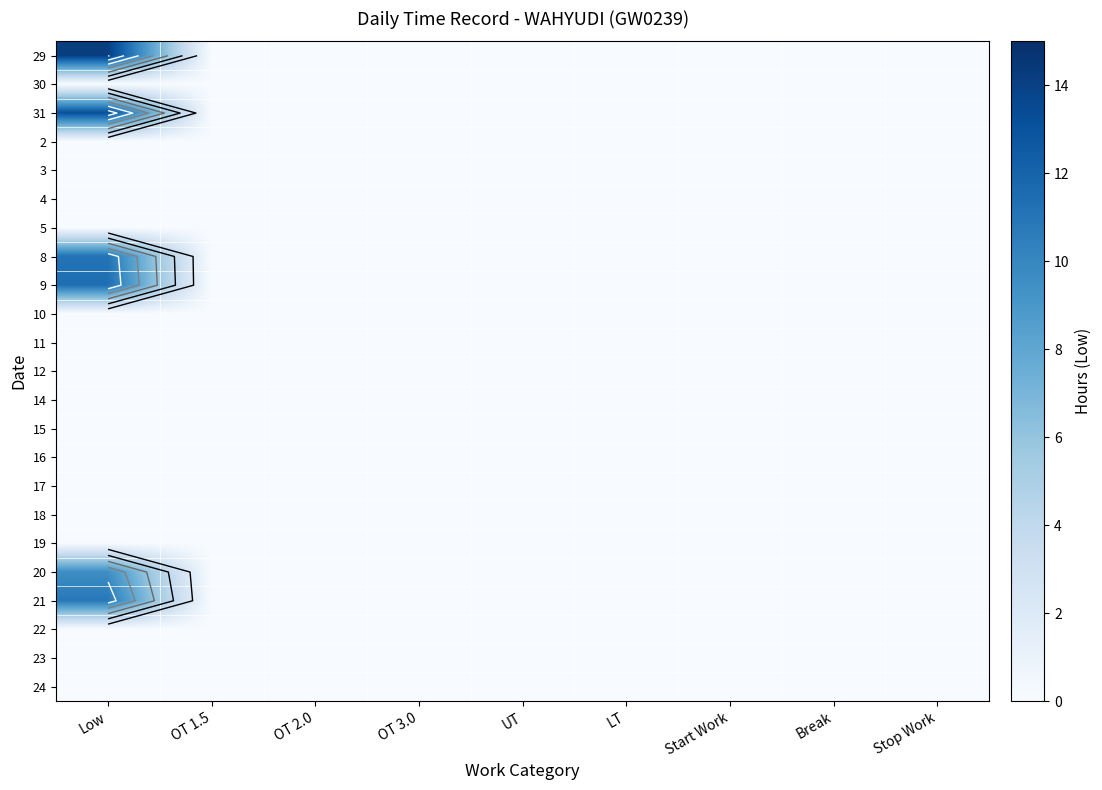

List the labels in order of 5 value, smallest first.

Low, OT 1.5, OT 2.0, OT 3.0, UT, LT, Start Work, Break, Stop Work